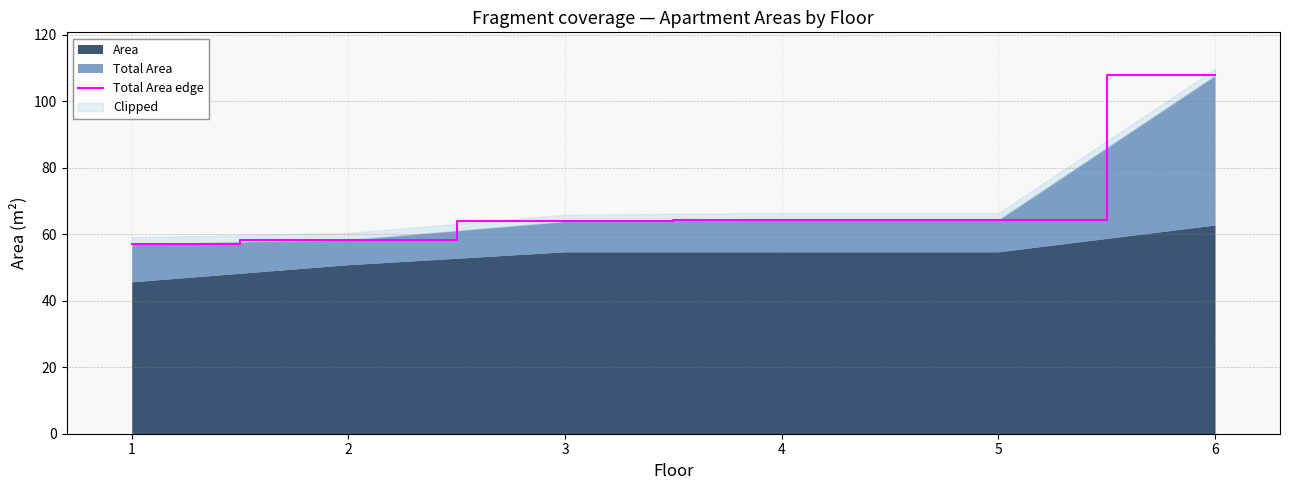

What is the greatest value displayed?

107.7